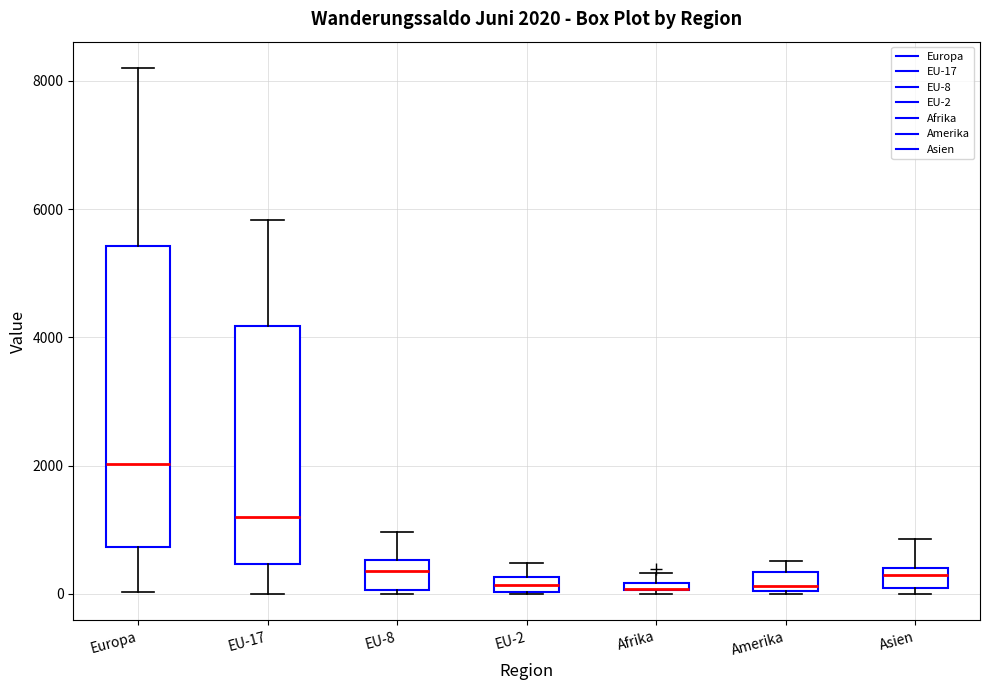

Comparing the boxes themselves (not the whiskers), which one is the tallest?

Europa